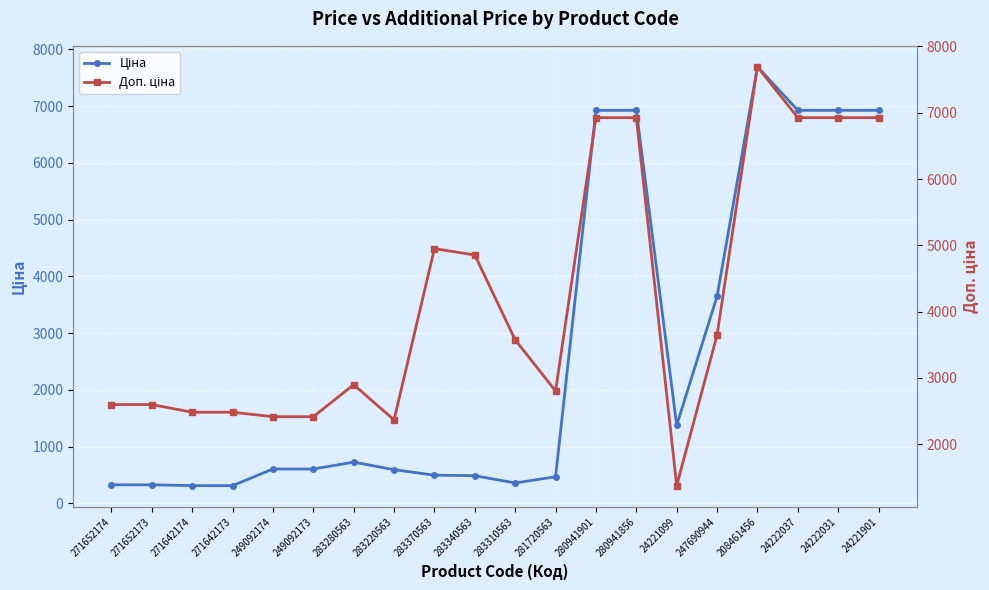

At which category does Ціна reach its first local peak?

283280563